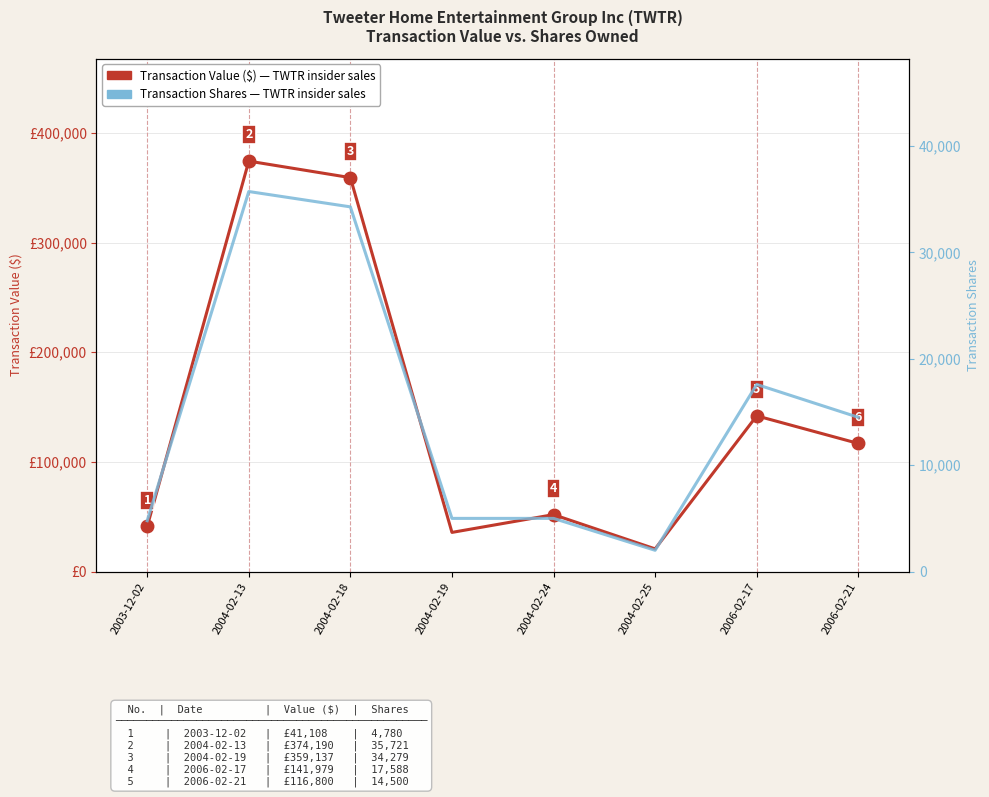

Reading left to right, what are all the values shown in this chart?

Transaction Value ($): 41108	374190	359137	35721	51929	20700	141979	116800
Transaction Shares: 4780	35721	34279	5000	5000	2000	17588	14500